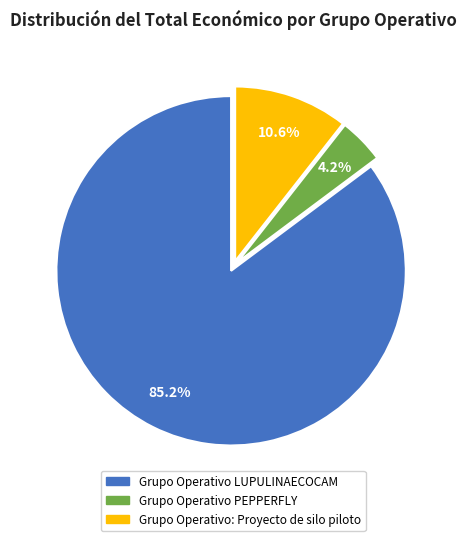

How many slices are in this pie chart?

3